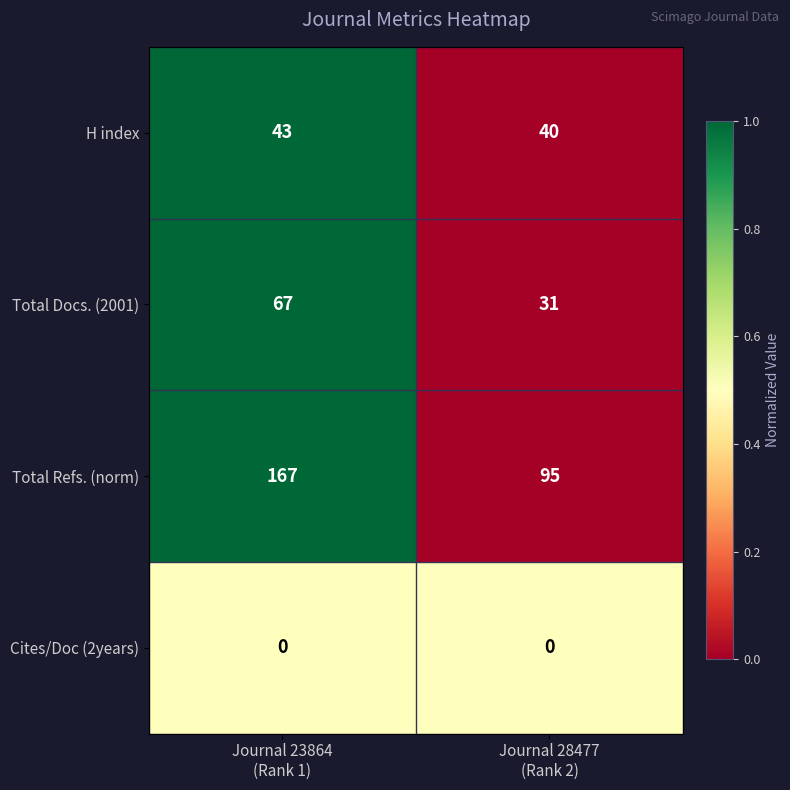

Reading left to right, list all the values displayed in this chart.

H index: 43	40
Total Docs. (2001): 67	31
Total Refs. (norm): 167	95
Cites/Doc (2years): 0	0